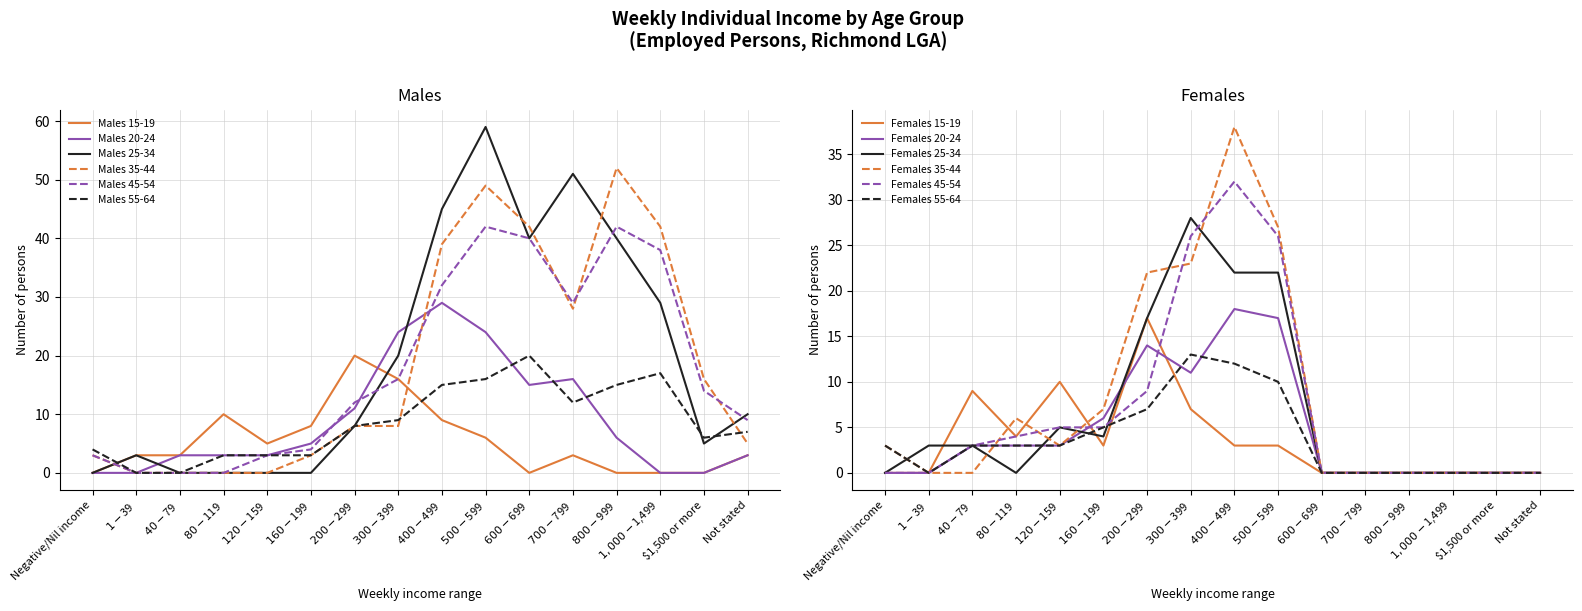

At which category does Males 20-24 reach its first local valley?

$600-$699